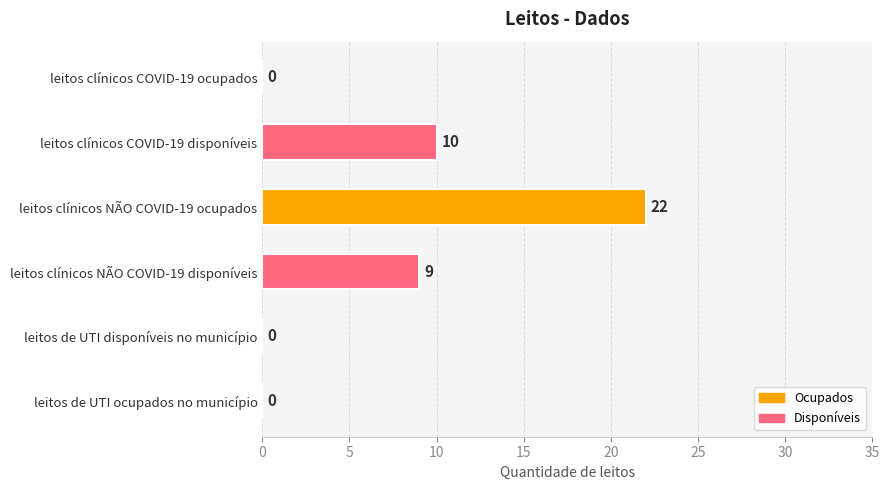

How many series are shown in this chart?

1